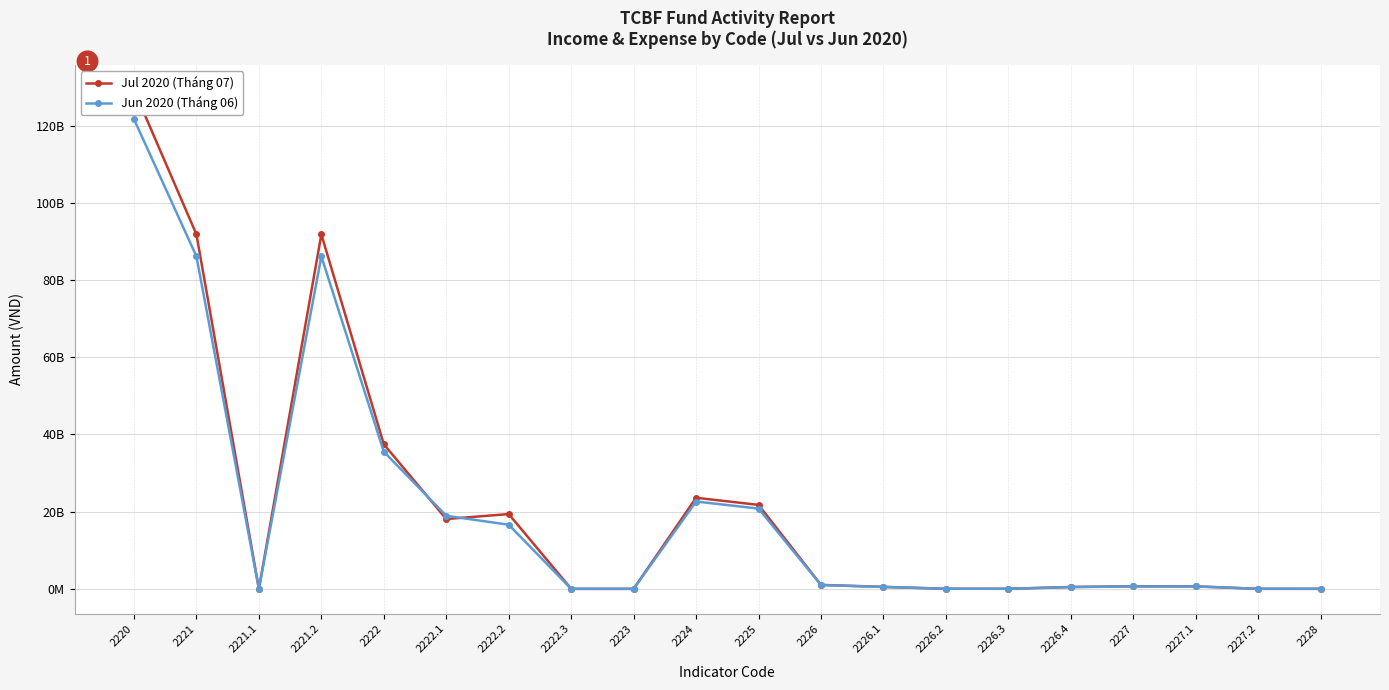

How many data points does each series have?

20